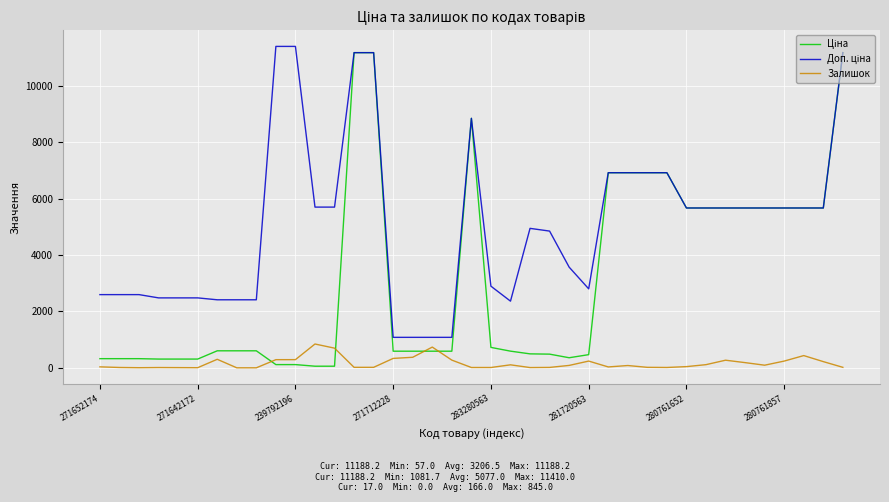

What is the maximum value shown in the chart?

11410.0